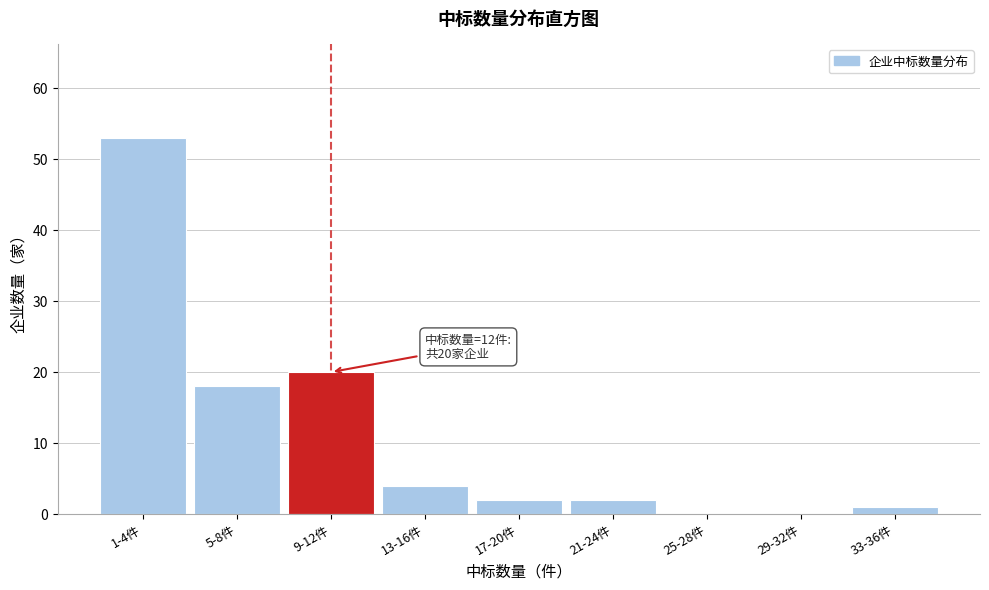

Reading left to right, transcribe all the data shown in this chart.

1-4件=53	5-8件=18	9-12件=20	13-16件=4	17-20件=2	21-24件=2	25-28件=0	29-32件=0	33-36件=1